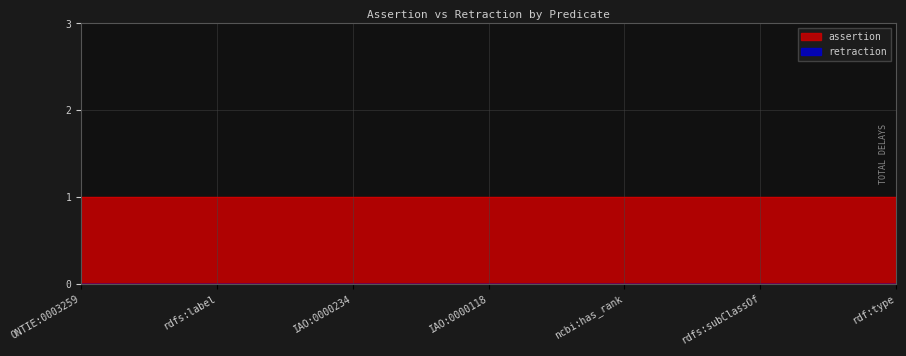

How many distinct data groups are displayed?

2